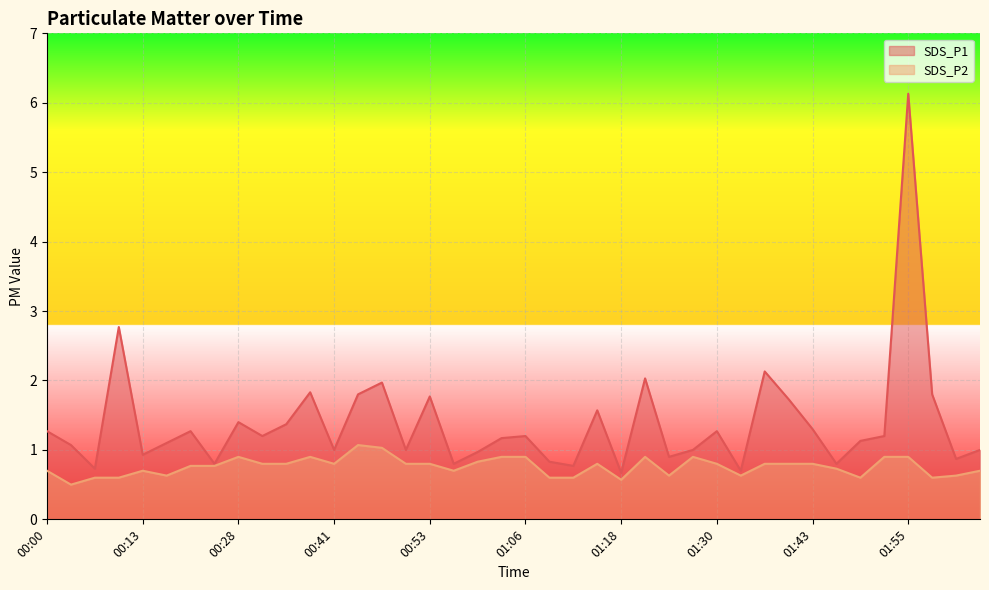

What is the approximate value of SDS_P1 at 01:37?

2.1